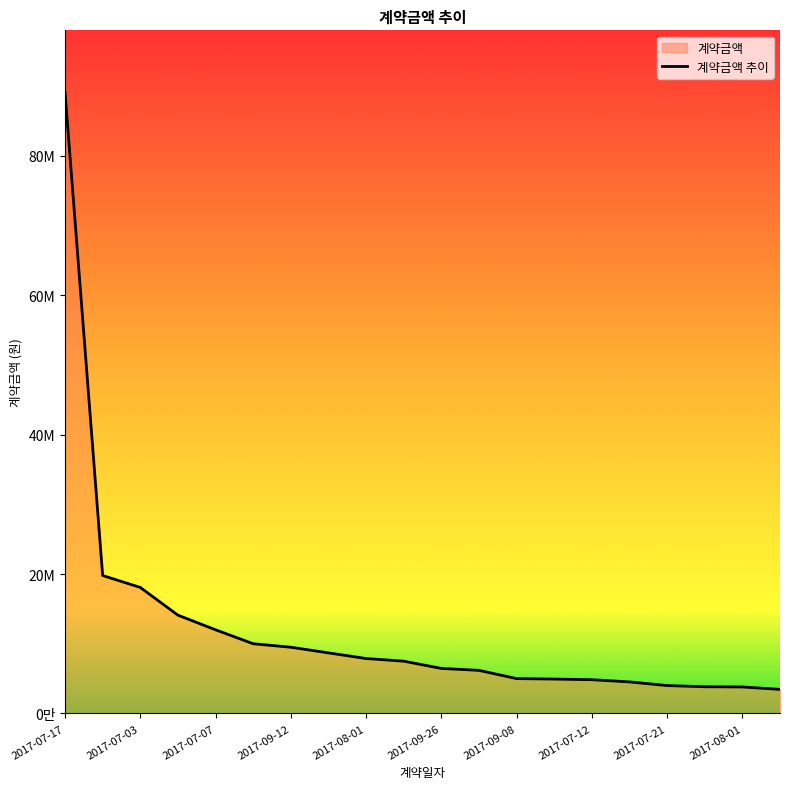

What is the sum of all values?

243656300